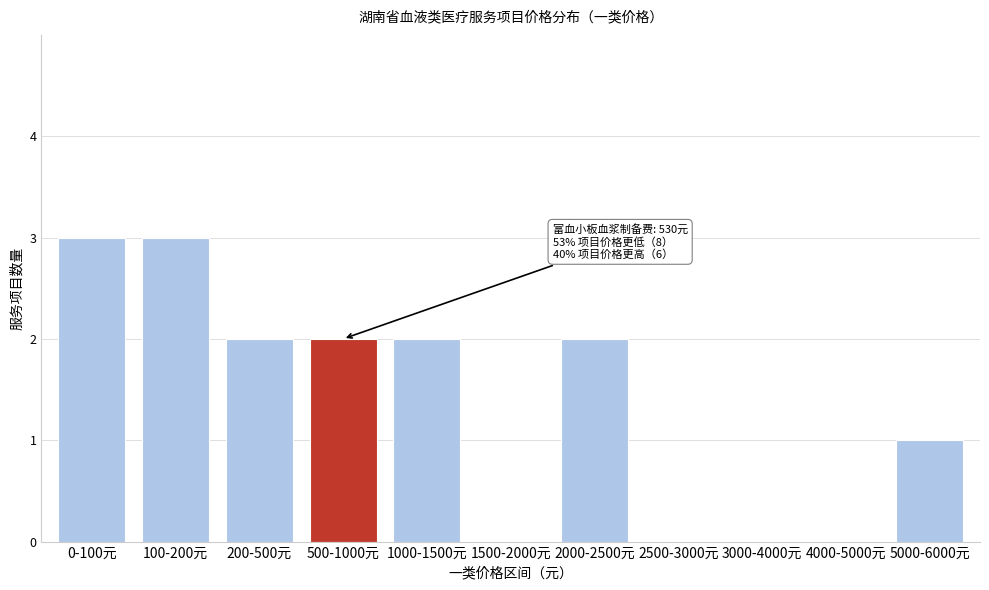

Reading left to right, transcribe all the data shown in this chart.

0-100元=3	100-200元=3	200-500元=2	500-1000元=2	1000-1500元=2	1500-2000元=0	2000-2500元=2	2500-3000元=0	3000-4000元=0	4000-5000元=0	5000-6000元=1